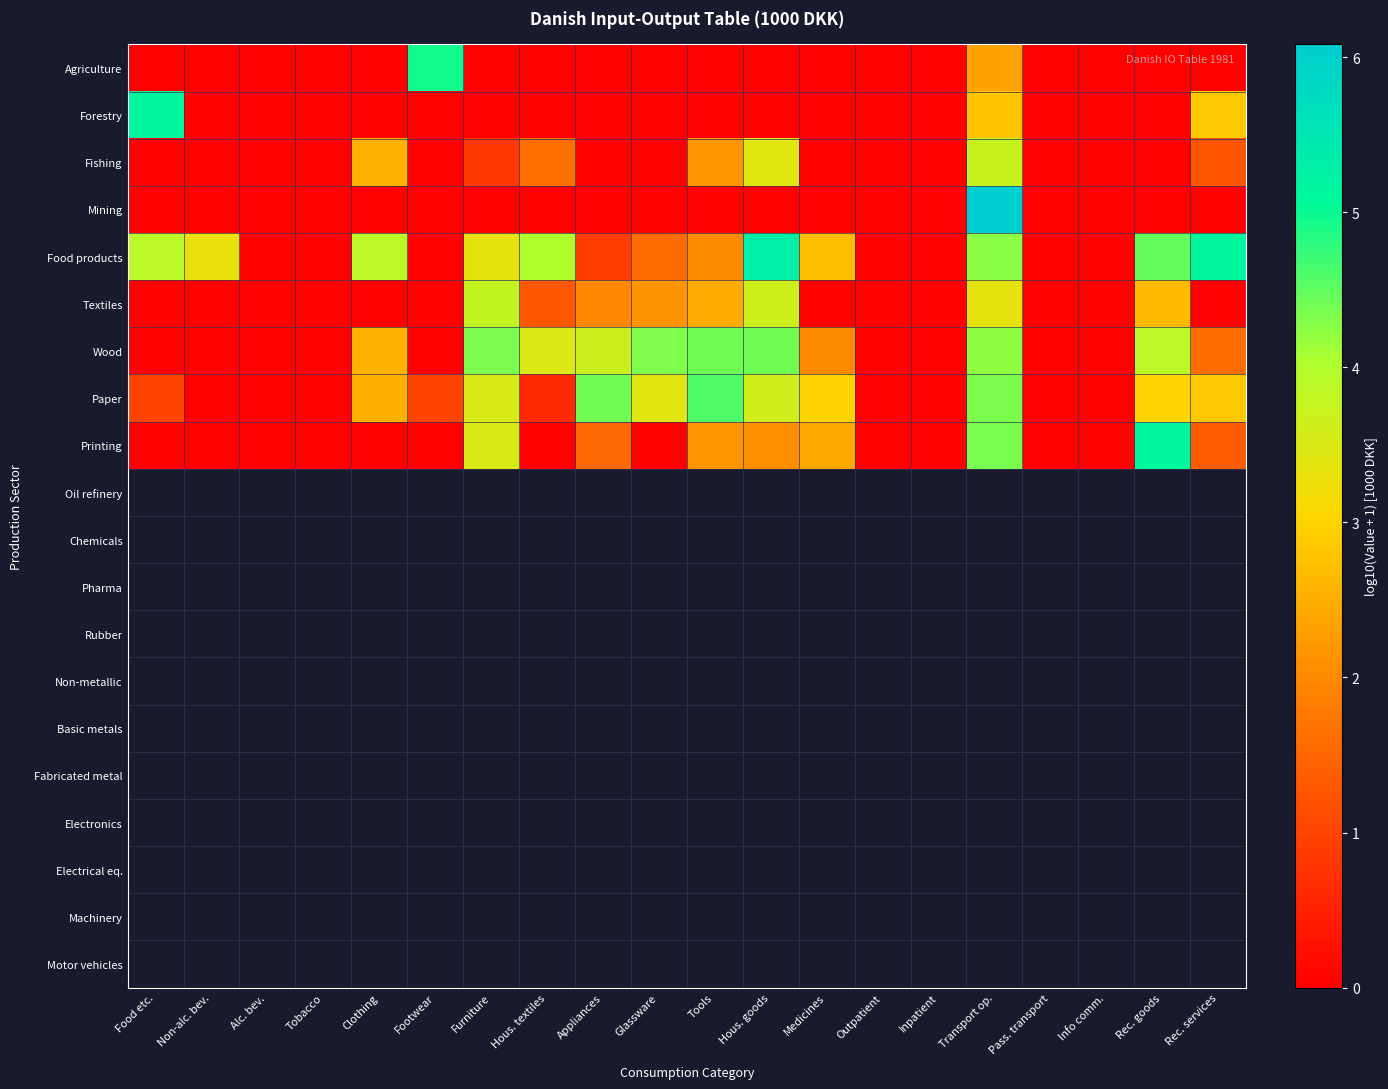

Reading left to right, extract all data points from this chart.

Agriculture: Food etc.=0.0	Non-alc. bev.=0.0	Alc. bev.=0.0	Tobacco=0.0	Clothing=0.0	Footwear=5.0	Furniture=0.0	Hous. textiles=0.0	Appliances=0.0	Glassware=0.0	Tools=0.0	Hous. goods=0.0	Medicines=0.0	Outpatient=0.0	Inpatient=0.0	Transport op.=2.3	Pass. transport=0.0	Info comm.=0.0	Rec. goods=0.0	Rec. services=0.0
Forestry: Food etc.=5.1	Non-alc. bev.=0.0	Alc. bev.=0.0	Tobacco=0.0	Clothing=0.0	Footwear=0.0	Furniture=0.0	Hous. textiles=0.0	Appliances=0.0	Glassware=0.0	Tools=0.0	Hous. goods=0.0	Medicines=0.0	Outpatient=0.0	Inpatient=0.0	Transport op.=2.8	Pass. transport=0.0	Info comm.=0.0	Rec. goods=0.0	Rec. services=2.9
Fishing: Food etc.=0.0	Non-alc. bev.=0.0	Alc. bev.=0.0	Tobacco=0.0	Clothing=2.6	Footwear=0.0	Furniture=0.8	Hous. textiles=1.6	Appliances=0.0	Glassware=0.0	Tools=2.2	Hous. goods=3.4	Medicines=0.0	Outpatient=0.0	Inpatient=0.0	Transport op.=3.8	Pass. transport=0.0	Info comm.=0.0	Rec. goods=0.0	Rec. services=1.2
Mining: Food etc.=0.0	Non-alc. bev.=0.0	Alc. bev.=0.0	Tobacco=0.0	Clothing=0.0	Footwear=0.0	Furniture=0.0	Hous. textiles=0.0	Appliances=0.0	Glassware=0.0	Tools=0.0	Hous. goods=0.0	Medicines=0.0	Outpatient=0.0	Inpatient=0.0	Transport op.=6.1	Pass. transport=0.0	Info comm.=0.0	Rec. goods=0.0	Rec. services=0.0
Food products: Food etc.=3.9	Non-alc. bev.=3.3	Alc. bev.=0.0	Tobacco=0.0	Clothing=3.9	Footwear=0.0	Furniture=3.3	Hous. textiles=4.0	Appliances=0.9	Glassware=1.6	Tools=2.0	Hous. goods=5.3	Medicines=2.7	Outpatient=0.0	Inpatient=0.0	Transport op.=4.2	Pass. transport=0.0	Info comm.=0.0	Rec. goods=4.5	Rec. services=5.1
Textiles: Food etc.=0.0	Non-alc. bev.=0.0	Alc. bev.=0.0	Tobacco=0.0	Clothing=0.0	Footwear=0.0	Furniture=3.8	Hous. textiles=1.3	Appliances=2.0	Glassware=2.1	Tools=2.4	Hous. goods=3.6	Medicines=0.0	Outpatient=0.0	Inpatient=0.0	Transport op.=3.4	Pass. transport=0.0	Info comm.=0.0	Rec. goods=2.7	Rec. services=0.0
Wood: Food etc.=0.0	Non-alc. bev.=0.0	Alc. bev.=0.0	Tobacco=0.0	Clothing=2.6	Footwear=0.0	Furniture=4.3	Hous. textiles=3.5	Appliances=3.7	Glassware=4.3	Tools=4.4	Hous. goods=4.4	Medicines=2.0	Outpatient=0.0	Inpatient=0.0	Transport op.=4.2	Pass. transport=0.0	Info comm.=0.0	Rec. goods=3.9	Rec. services=1.6
Paper: Food etc.=1.0	Non-alc. bev.=0.0	Alc. bev.=0.0	Tobacco=0.0	Clothing=2.5	Footwear=1.0	Furniture=3.5	Hous. textiles=0.6	Appliances=4.4	Glassware=3.4	Tools=4.6	Hous. goods=3.6	Medicines=3.0	Outpatient=0.0	Inpatient=0.0	Transport op.=4.3	Pass. transport=0.0	Info comm.=0.0	Rec. goods=3.0	Rec. services=2.9
Printing: Food etc.=0.0	Non-alc. bev.=0.0	Alc. bev.=0.0	Tobacco=0.0	Clothing=0.0	Footwear=0.0	Furniture=3.5	Hous. textiles=0.0	Appliances=1.5	Glassware=0.0	Tools=2.2	Hous. goods=2.1	Medicines=2.4	Outpatient=0.0	Inpatient=0.0	Transport op.=4.4	Pass. transport=0.0	Info comm.=0.0	Rec. goods=5.1	Rec. services=1.4